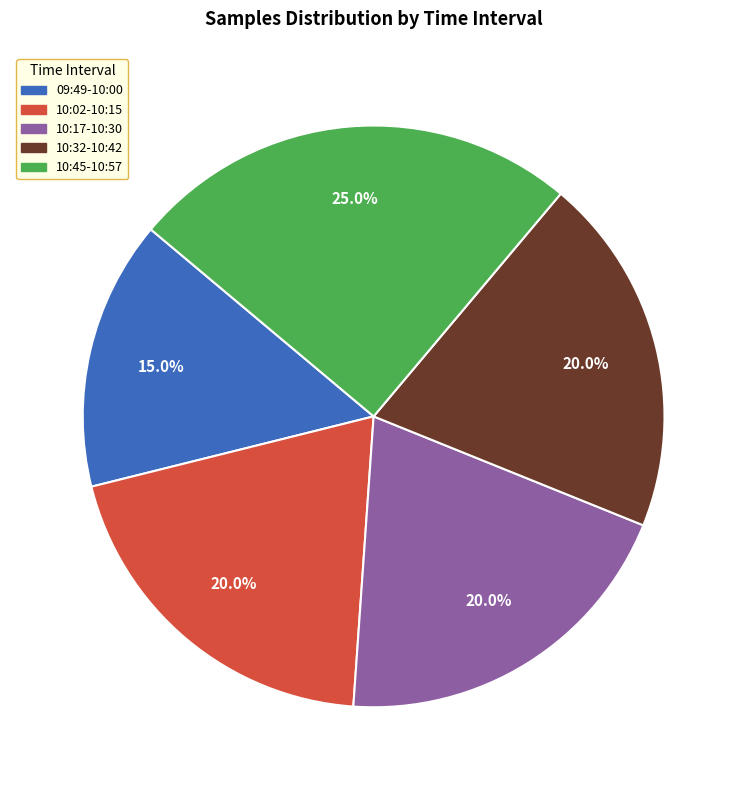

Approximately how many times larger is the value at 10:32-10:42 compared to 10:17-10:30?

1.0